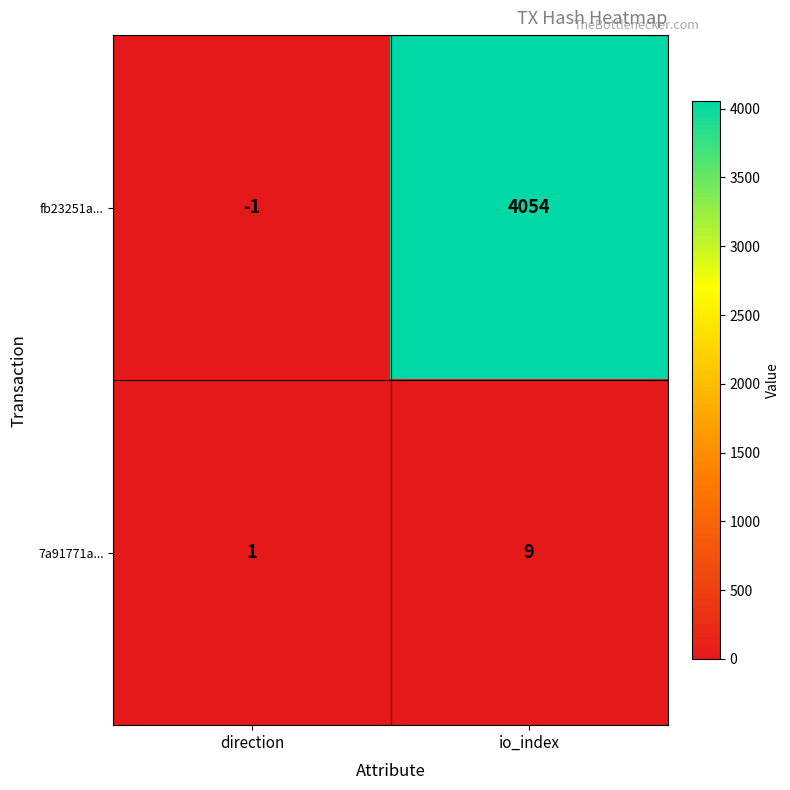

Which category has the highest value across all series?

io_index